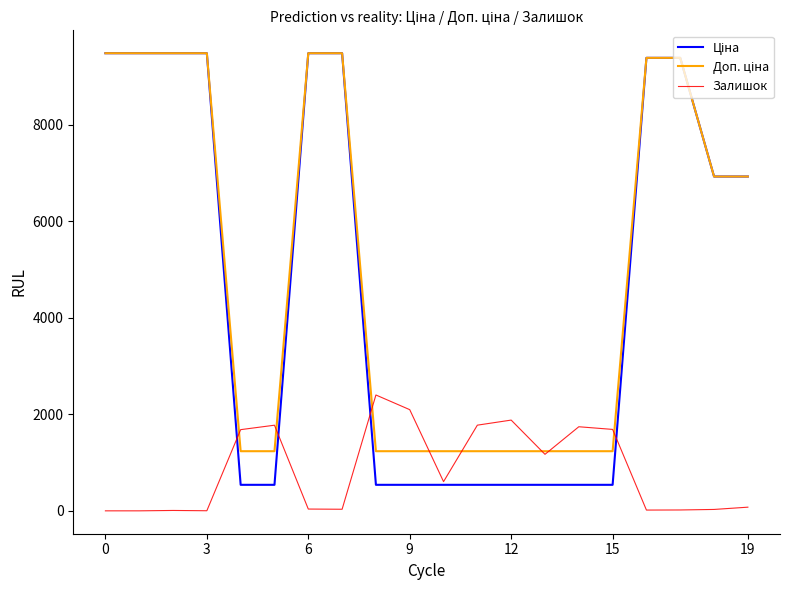

How many lines are shown in the chart?

3